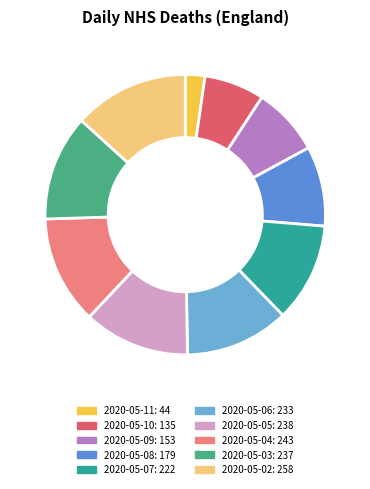

How many segments does this pie chart have?

10